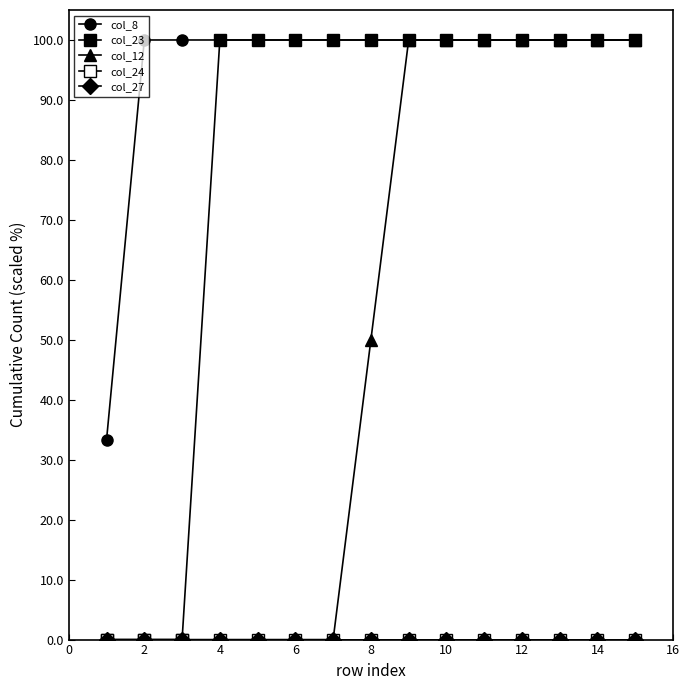

Does the chart have visible grid lines?

No